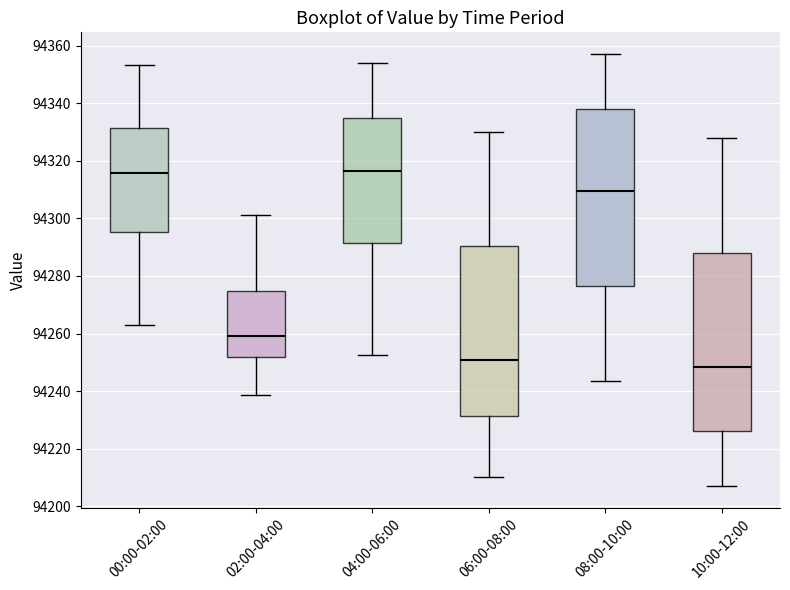

Where does the lower whisker of the box for 04:00-06:00 end on the y-axis? The values are not printed on the chart, so give them approximately, as read against the axis.

94252